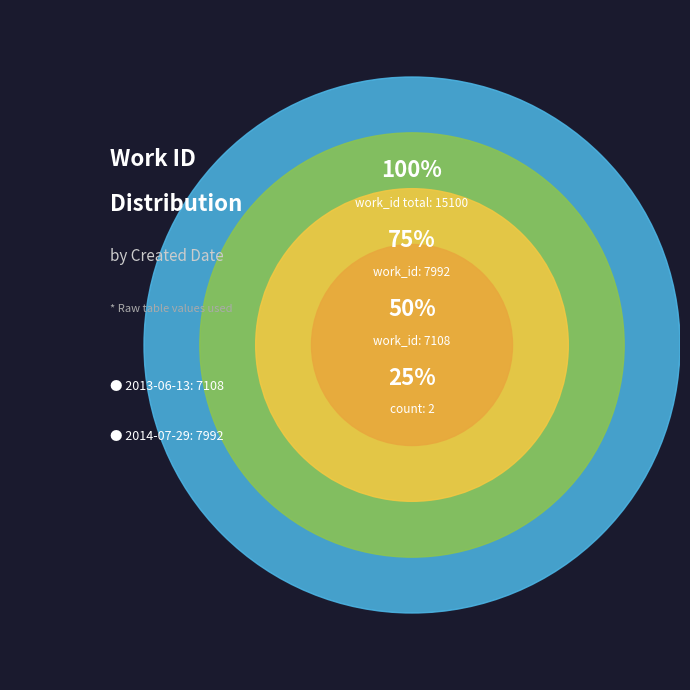

Rank the categories by value from highest to lowest.

2014-07-29, 2013-06-13